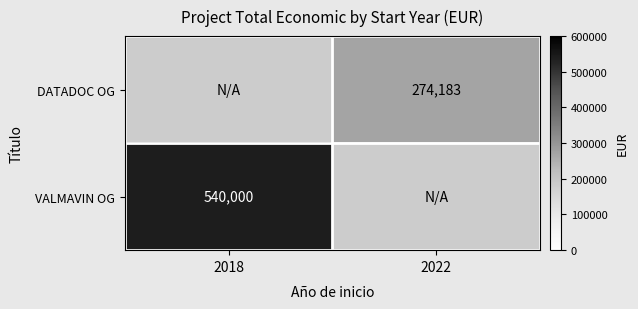

Is the value of DATADOC OG at 2022 greater than the value of VALMAVIN OG at 2018?

No